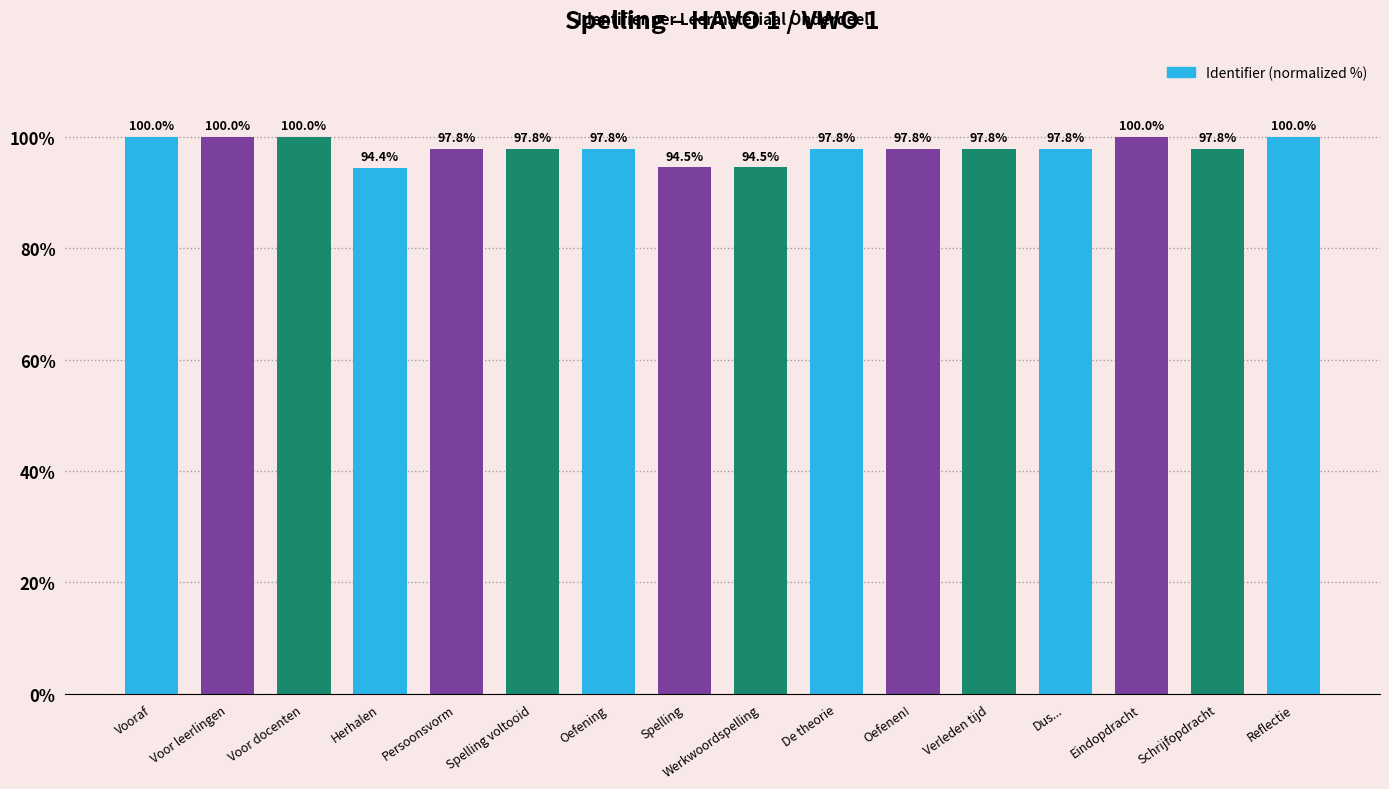

What is the ratio of the value at De theorie to the value at Persoonsvorm?

1.0